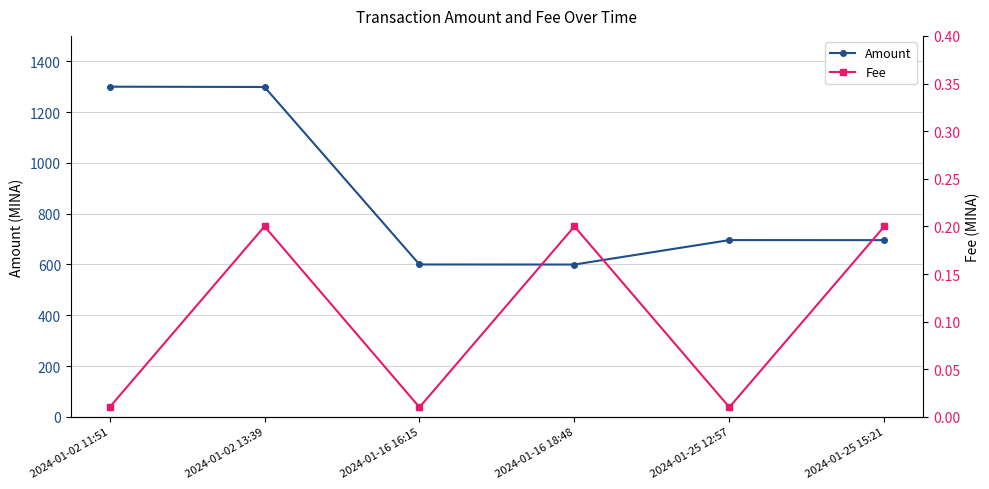

At how many categories does at least one series exceed 524?

6